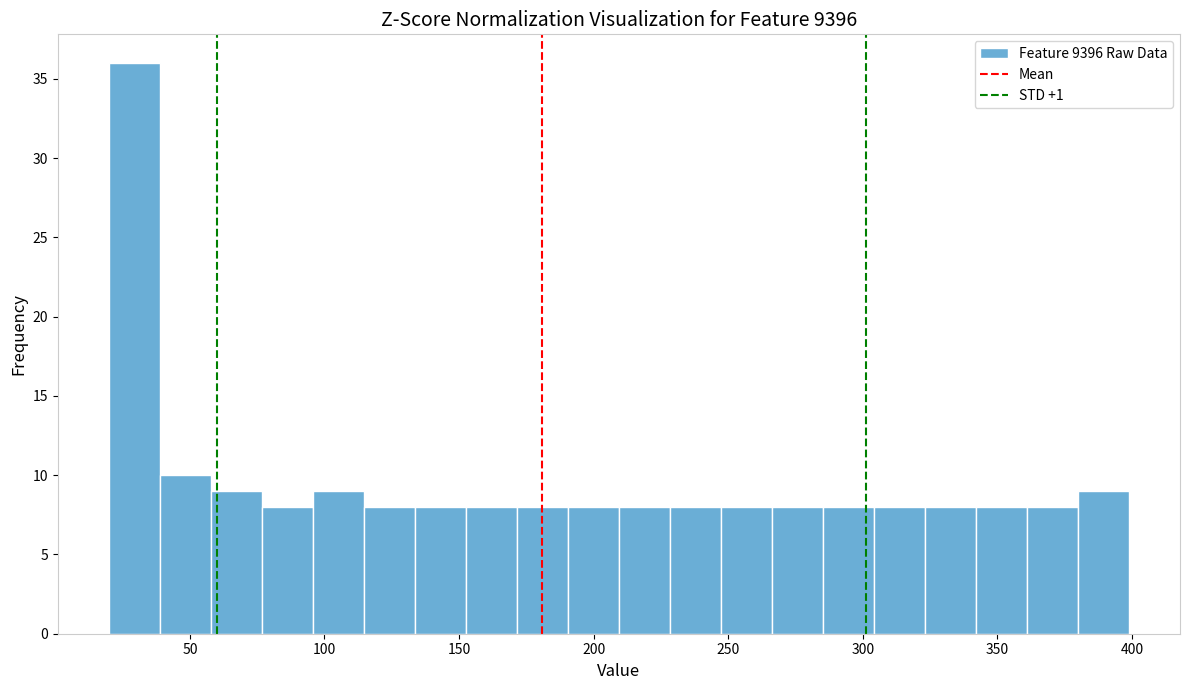

Around what value on the x-axis is the tallest bar? Give the approximate position of its centre, as read against the axis.

30